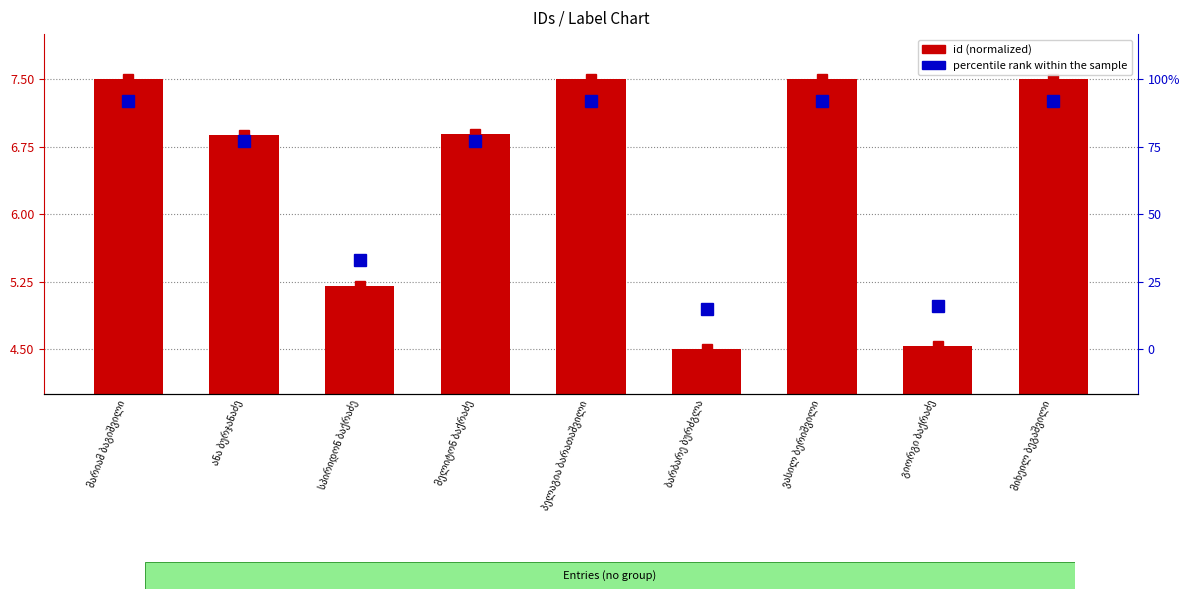

What is the value of the percentile rank within the sample bar at the 9th from the left?

7.3